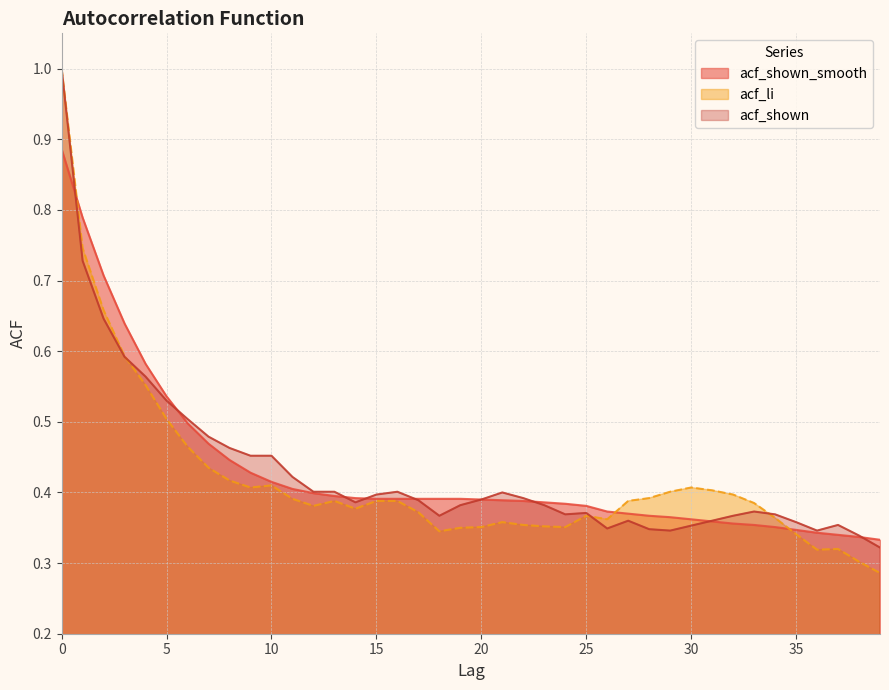

What are all the series names shown in the legend?

acf_shown_smooth, acf_li, acf_shown